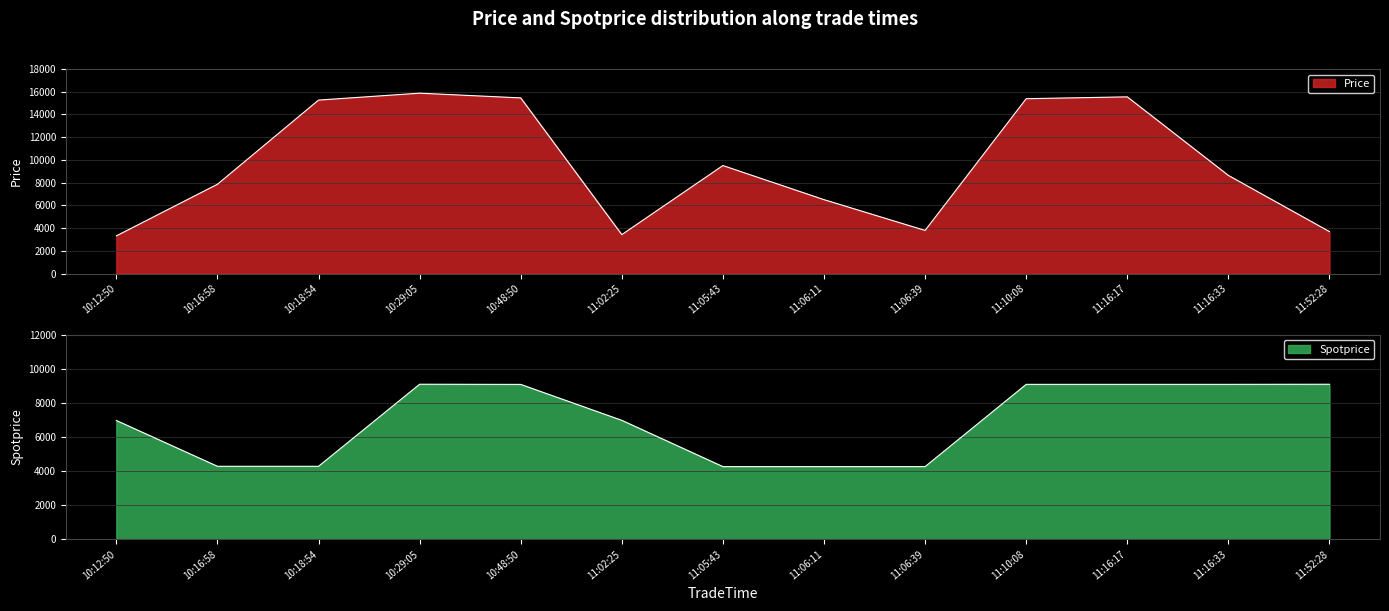

True or false: Spotprice has more than 2 points higher than both neighbors.

False